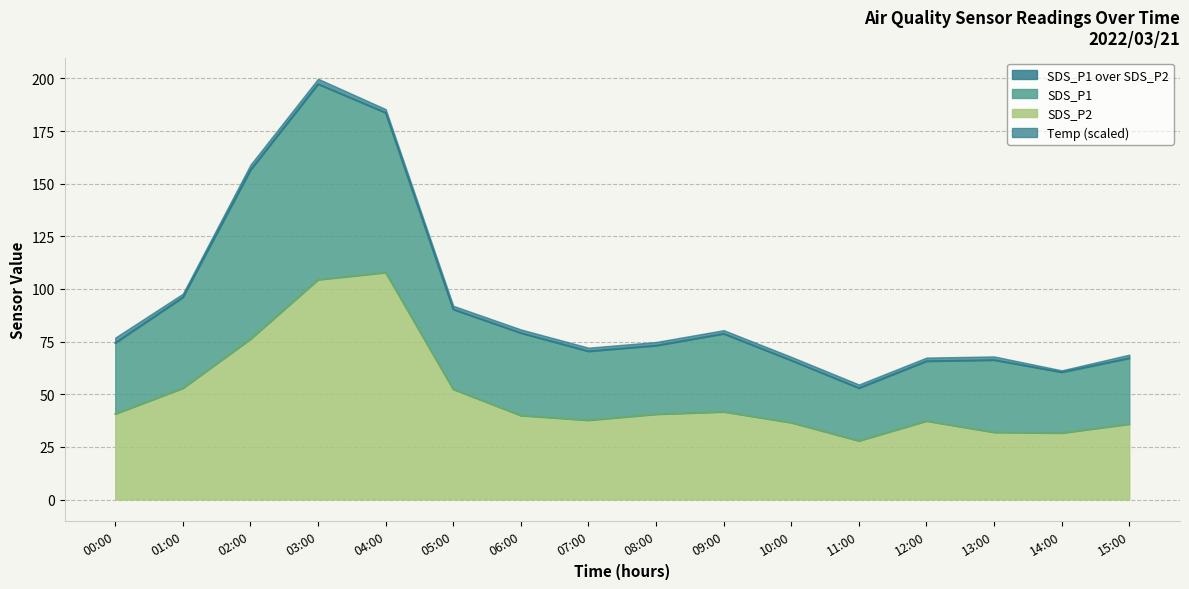

True or false: SDS_P2 and SDS_P1 cross at least once.

False